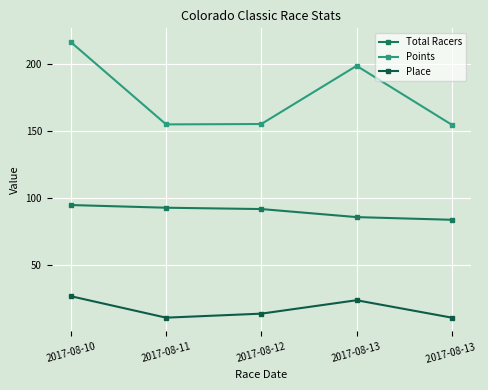

True or false: Points and Place intersect in this chart.

False